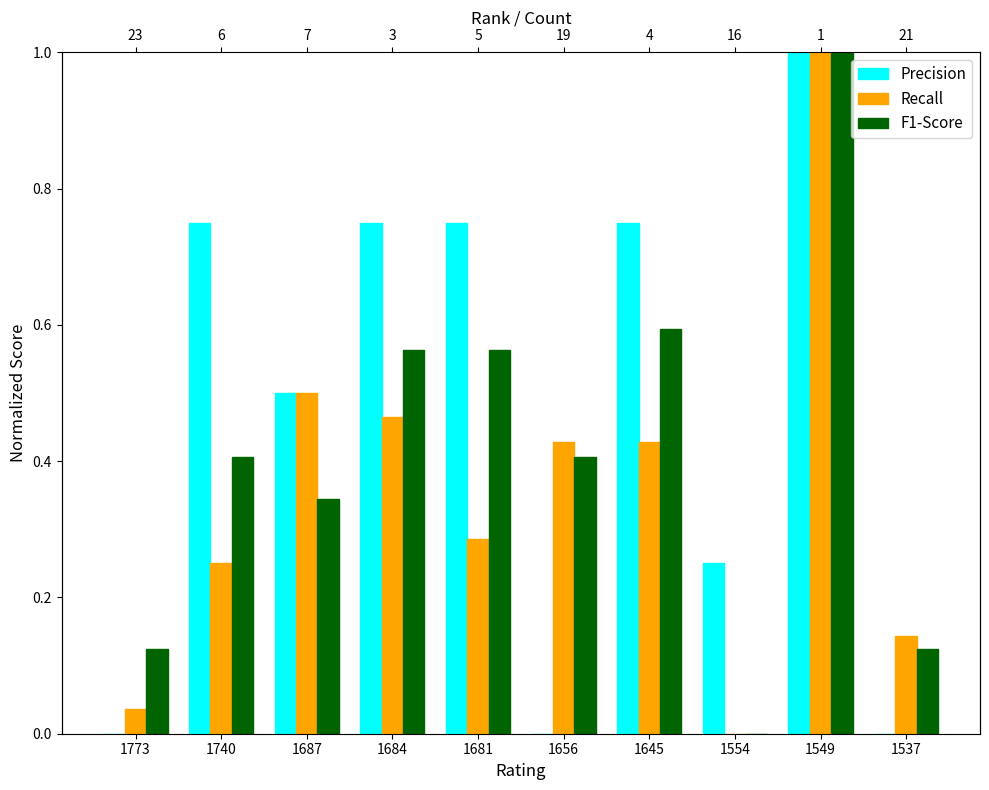

Which series has the largest total across all categories?

Precision